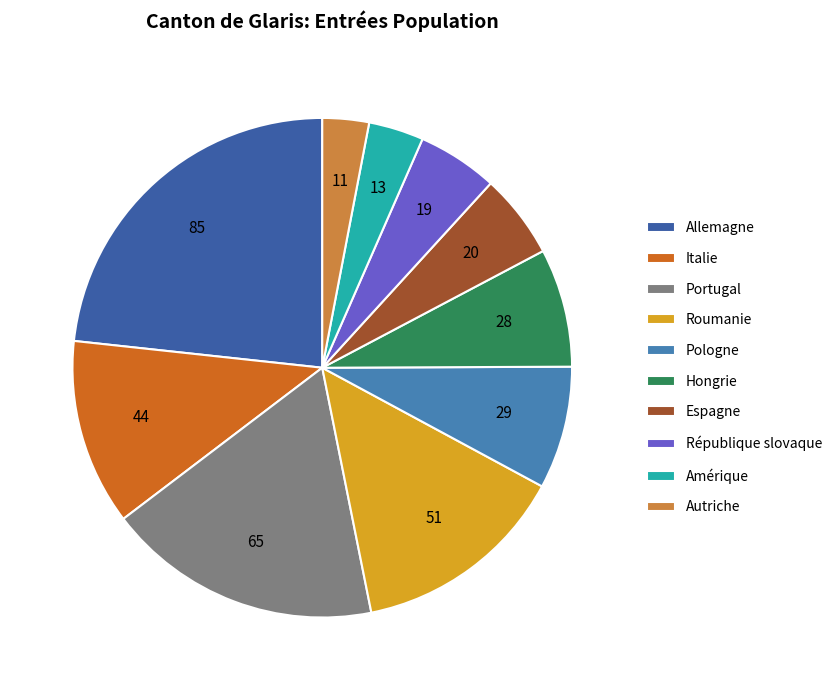

Do Italie and Roumanie together represent more than half of the pie?

No